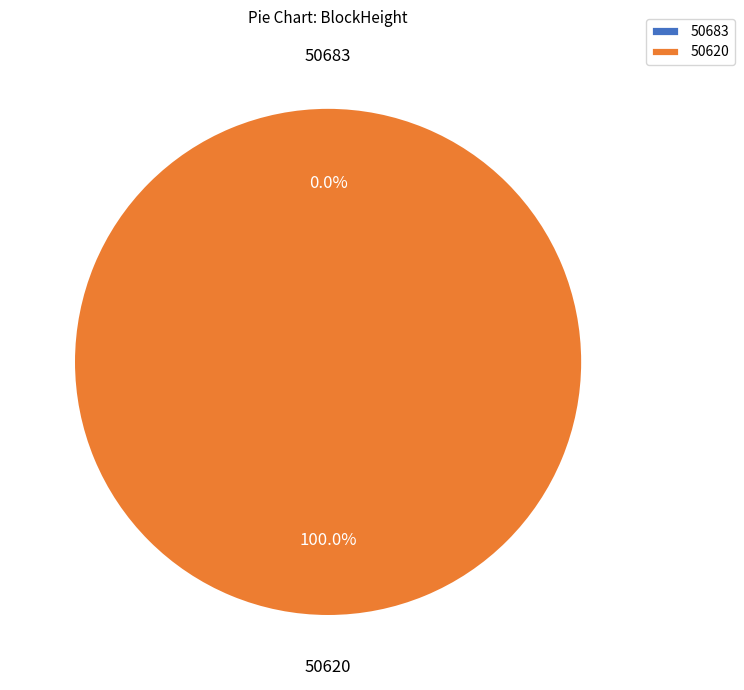

Count the number of slices in the pie.

2